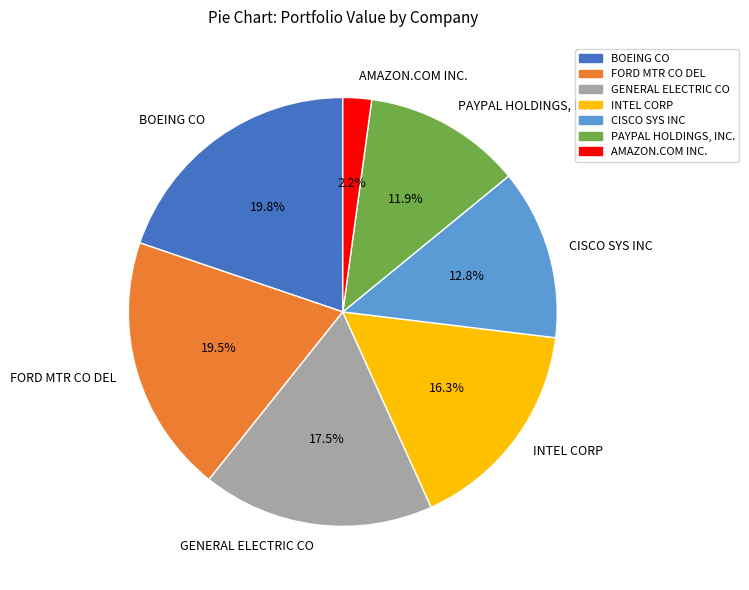

Is AMAZON.COM INC. the majority of the pie?

No